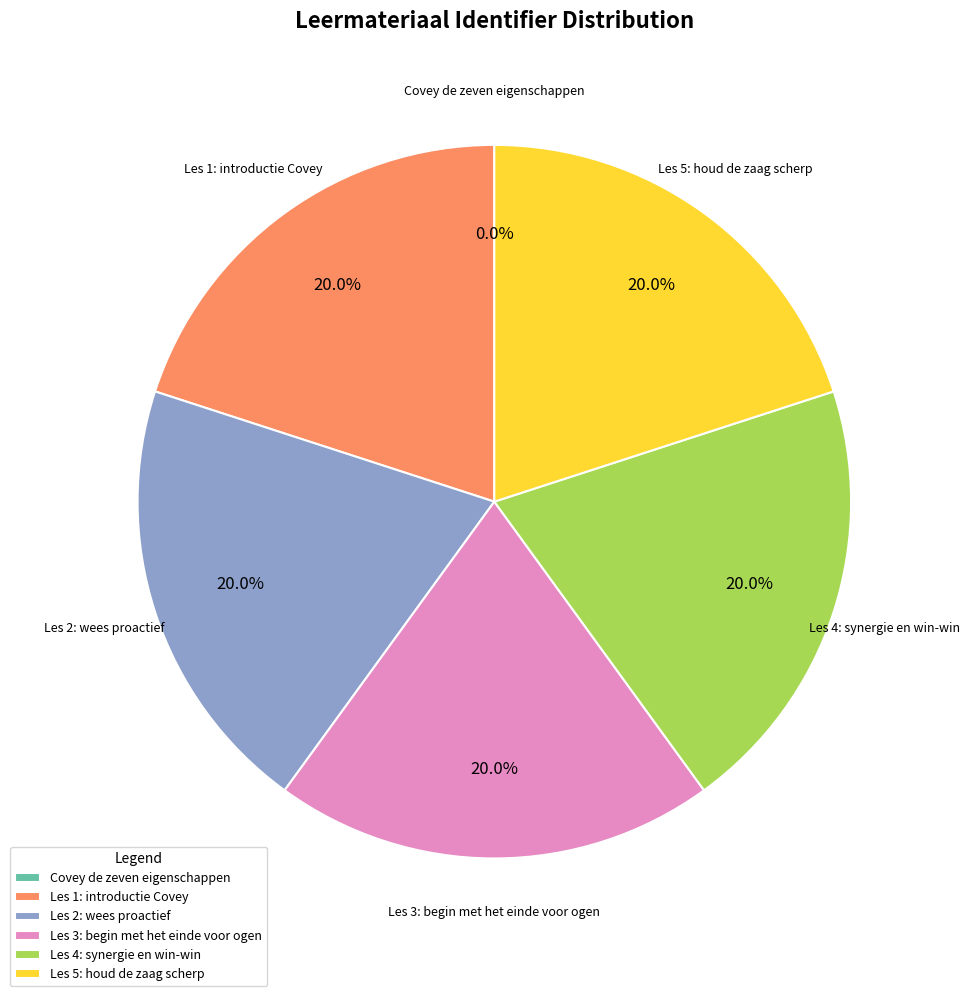

Does Les 1: introductie Covey account for over 50% of the chart?

No